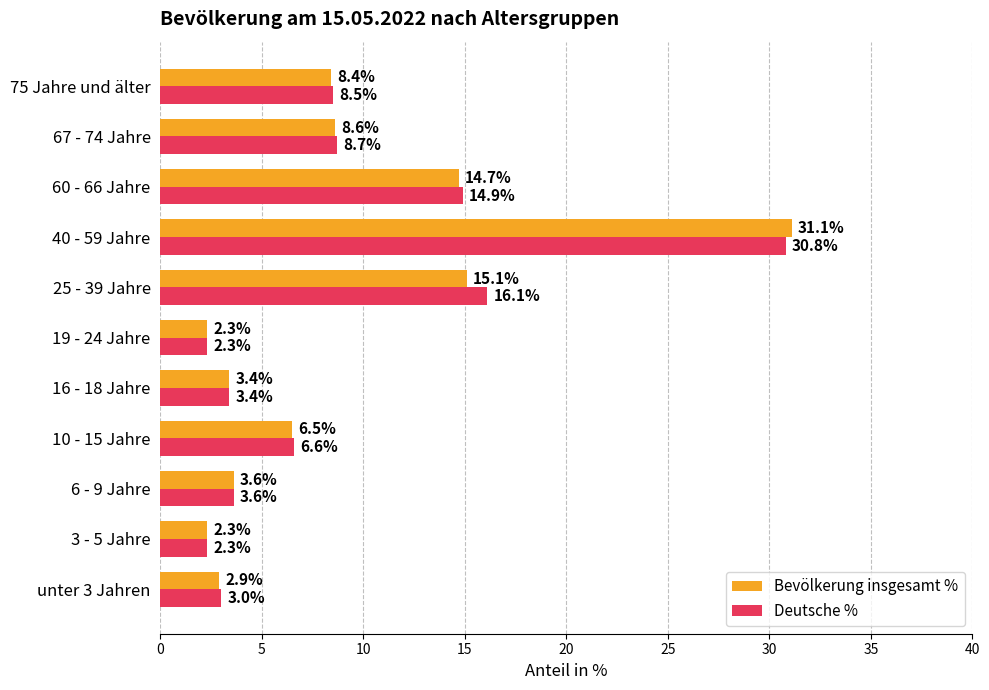

What is the difference between the Bevölkerung insgesamt % values at 25 - 39 Jahre and 16 - 18 Jahre?

11.7